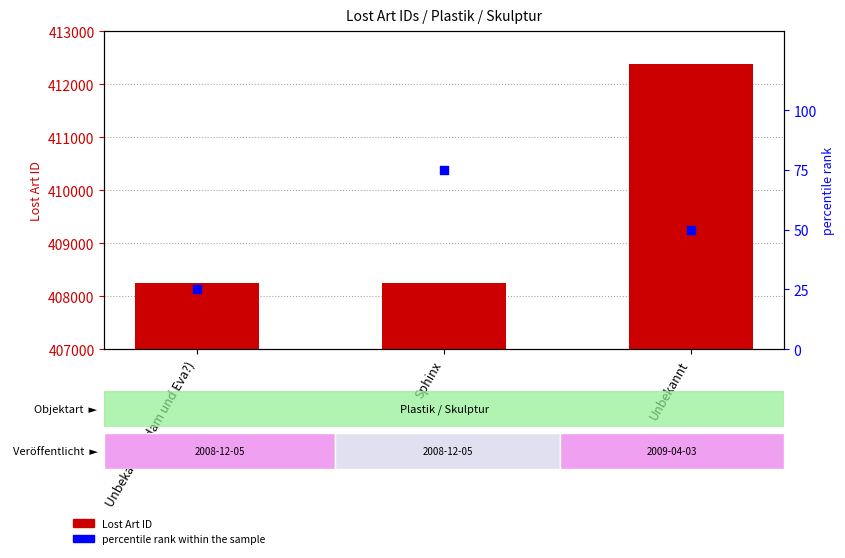

Which series has the widest spread of Y values?

Lost Art ID